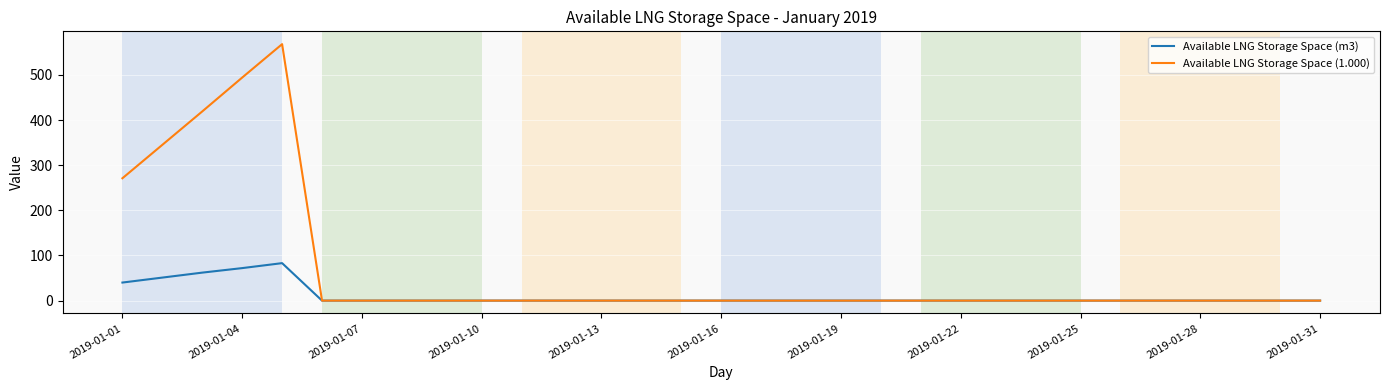

What is the greatest value displayed?

568